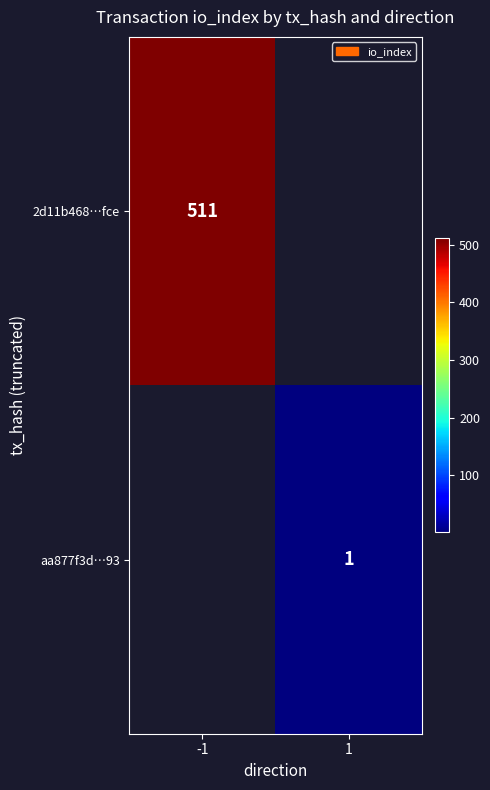

The 2d11b468…fce series shows 511 at -1. True or false?

True